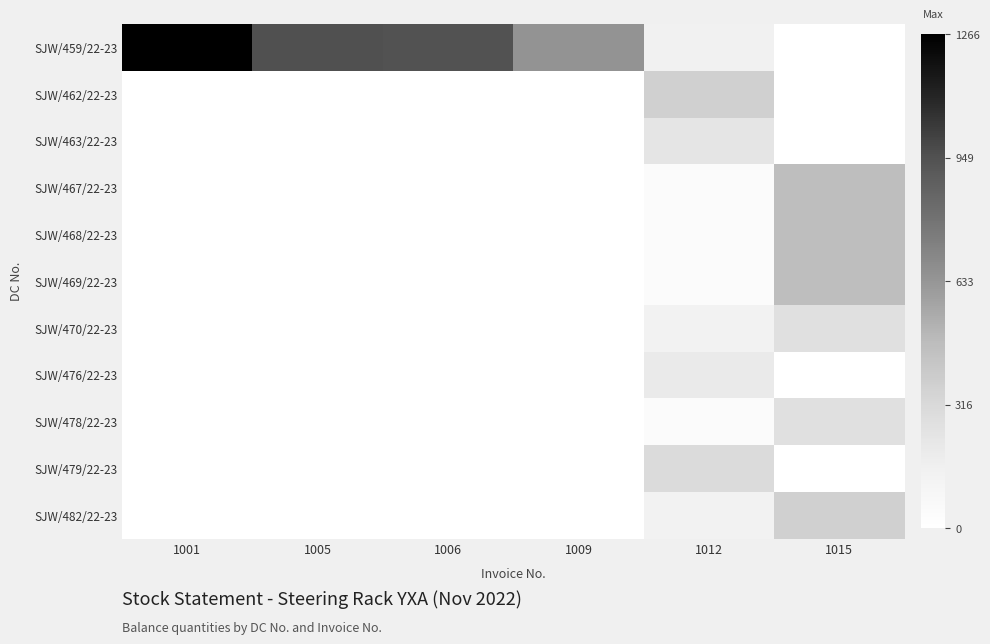

Between 1009 and 1015, which series saw the biggest shift?

SJW/459/22-23